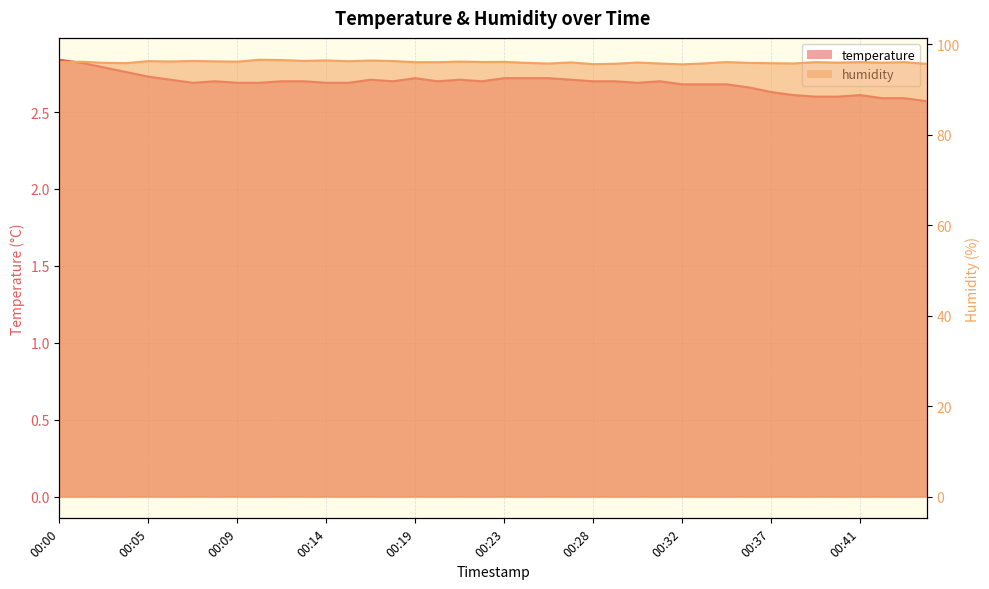

How many interior local peaks does the temperature series have?

6